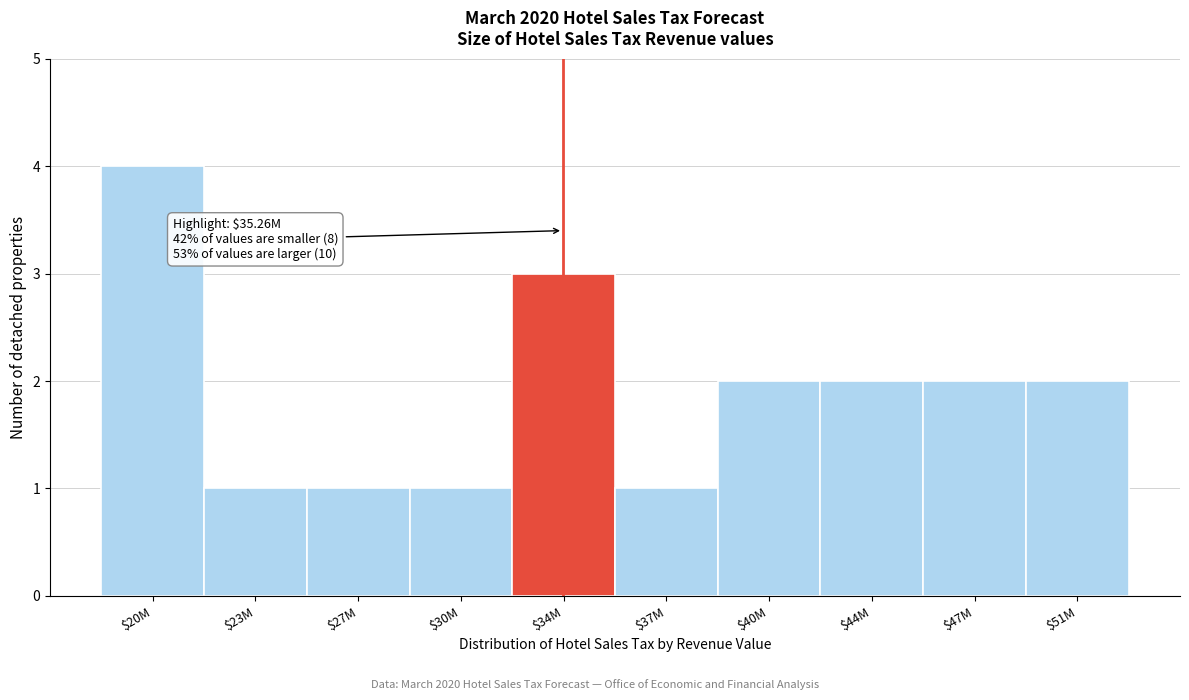

Reading right to left, transcribe all the data shown in this chart.

2	2	2	2	1	3	1	1	1	4